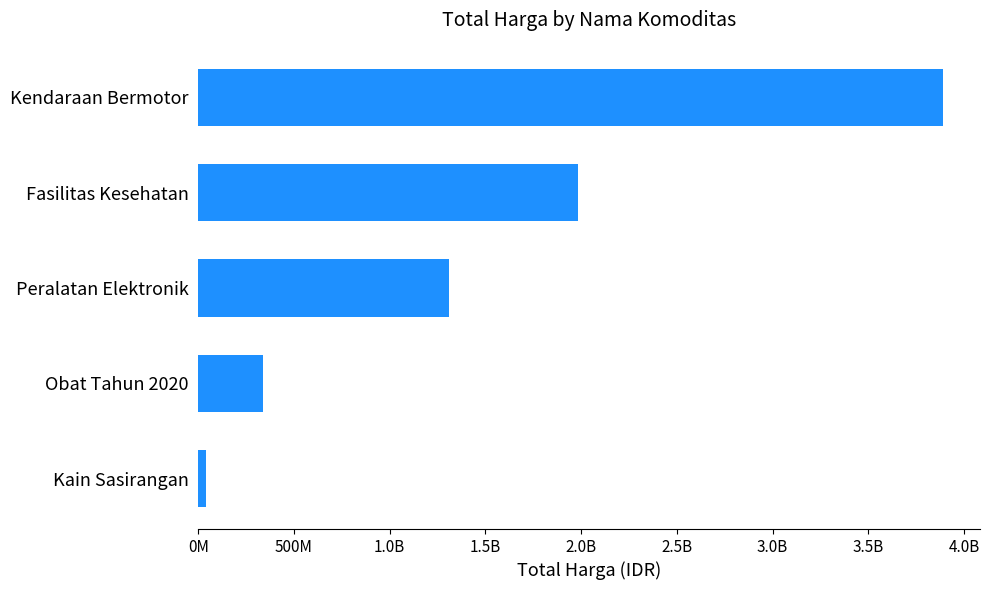

How many distinct data groups are displayed?

1